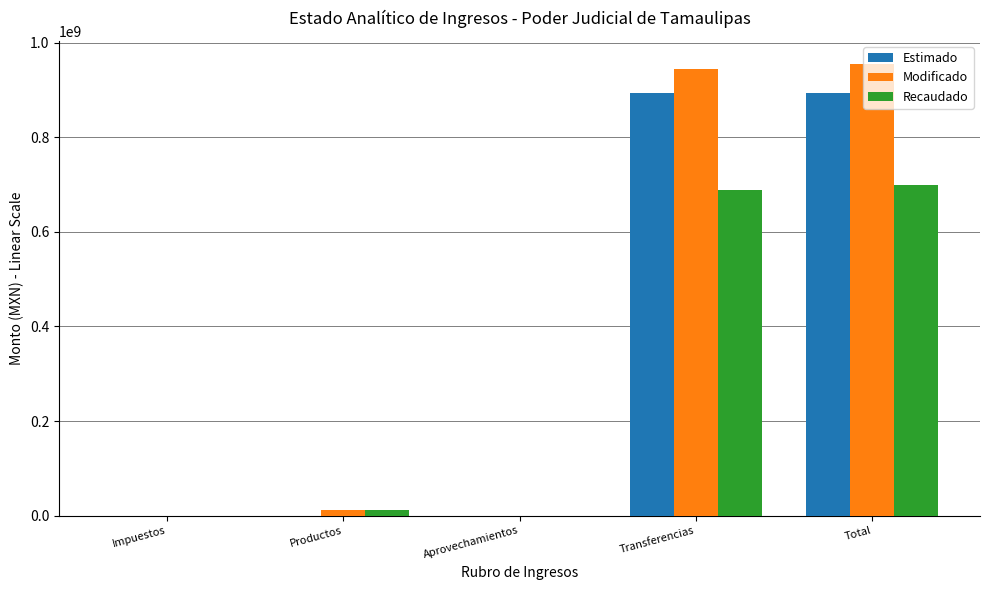

Does the chart contain stacked bars?

No